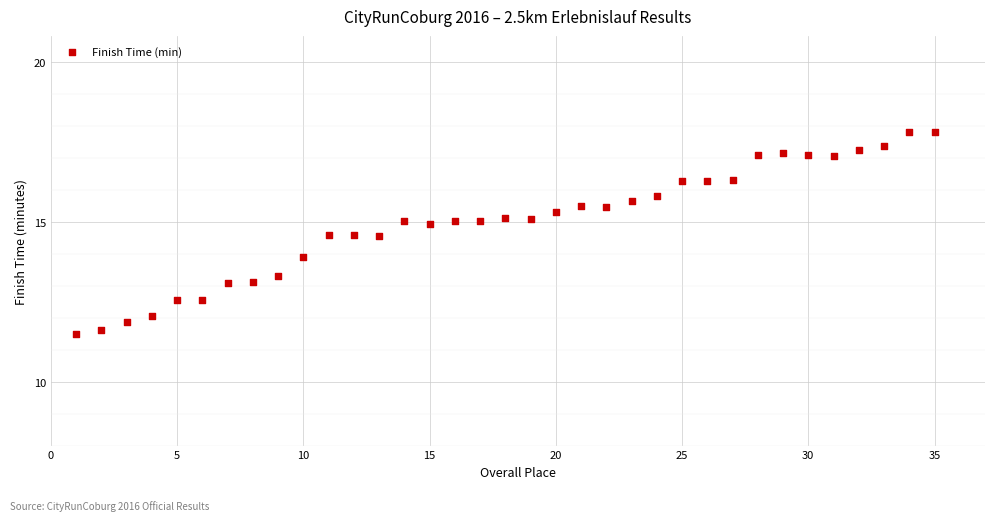

What is the range of X values (max minus min)?

34.0